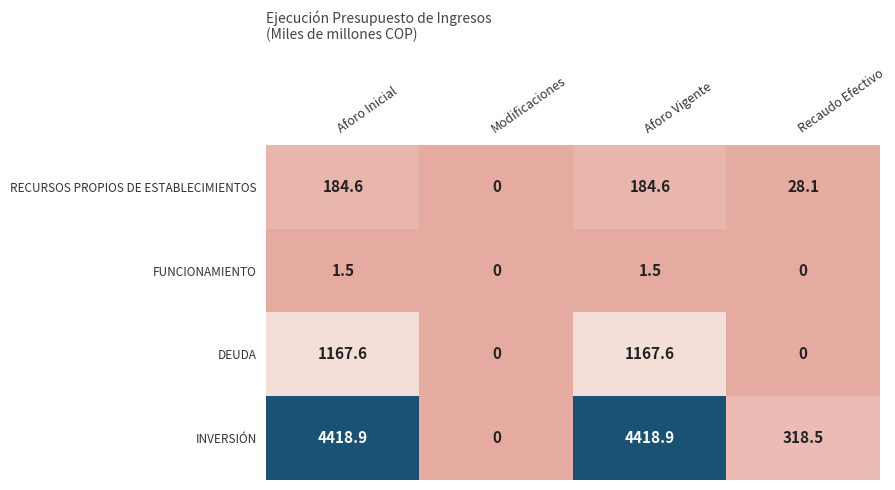

How many categories are shown in the chart?

4